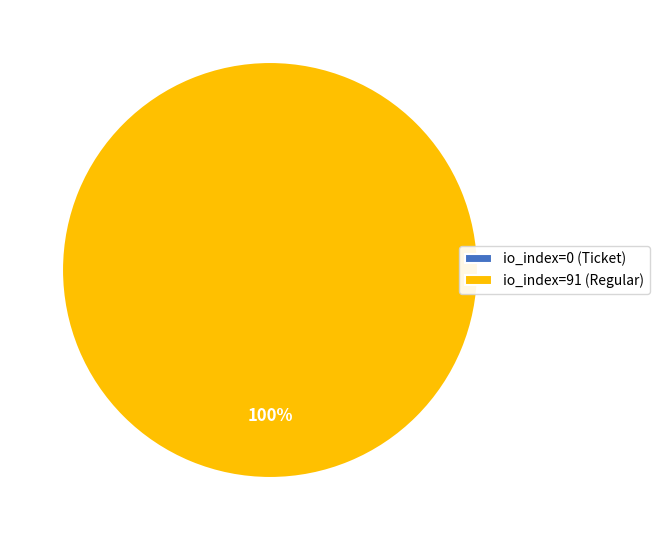

The io_index=0 (Ticket) slice represents 10% of the pie. True or false?

False